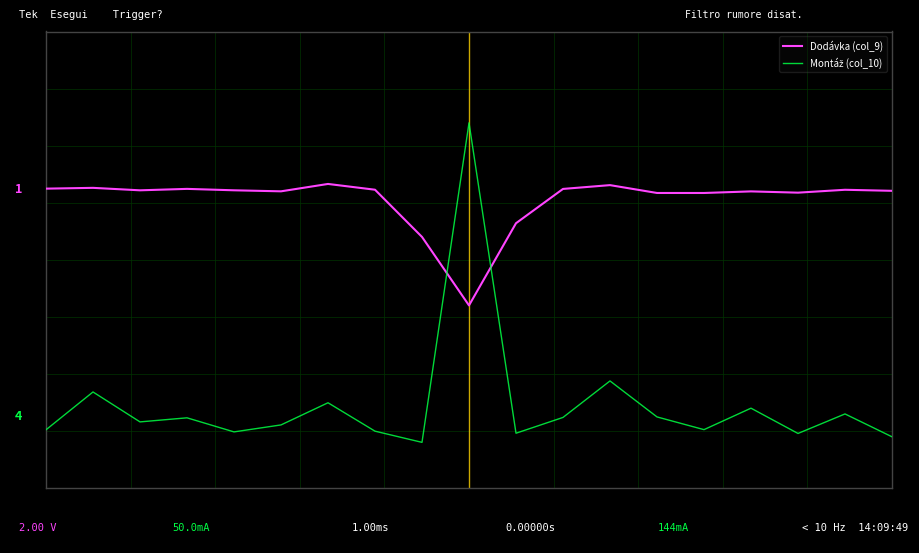

Is this an area chart (filled region under the line)?

No